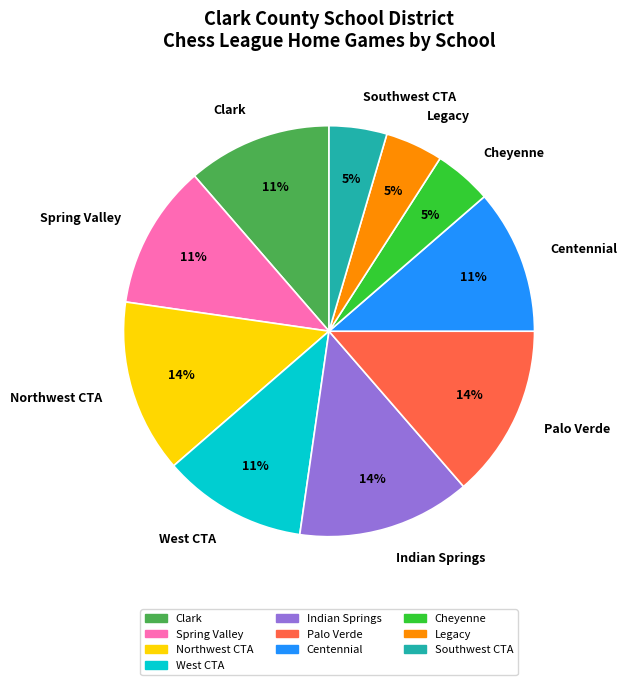

What percentage is the West CTA slice, to the nearest percent?

11%